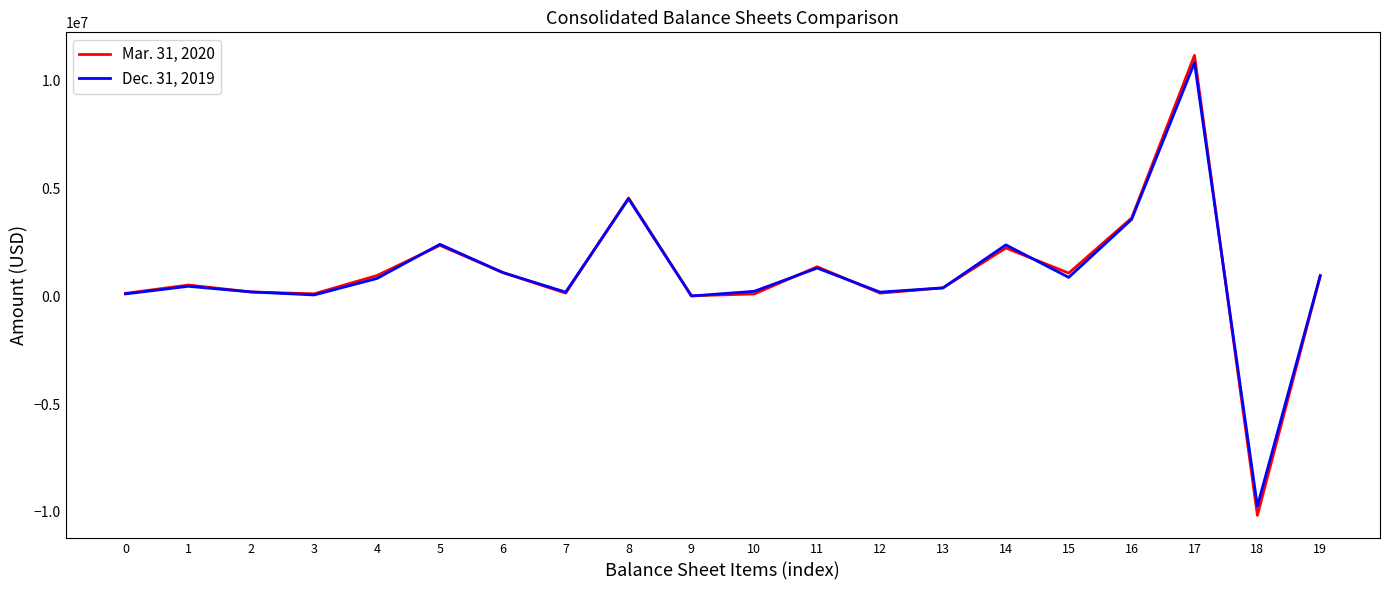

Which series has the largest range (max minus min)?

Mar. 31, 2020